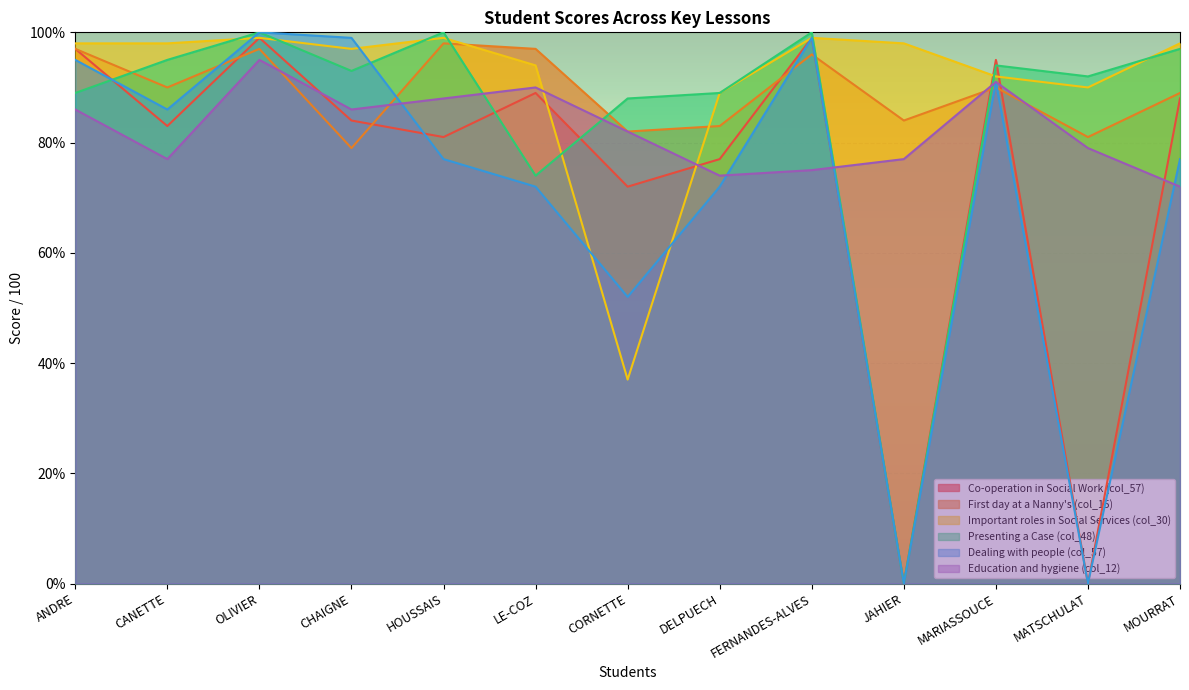

In Important roles in Social Services (col_30), how many points are lower than both neighbors (excluding endpoints)?

3